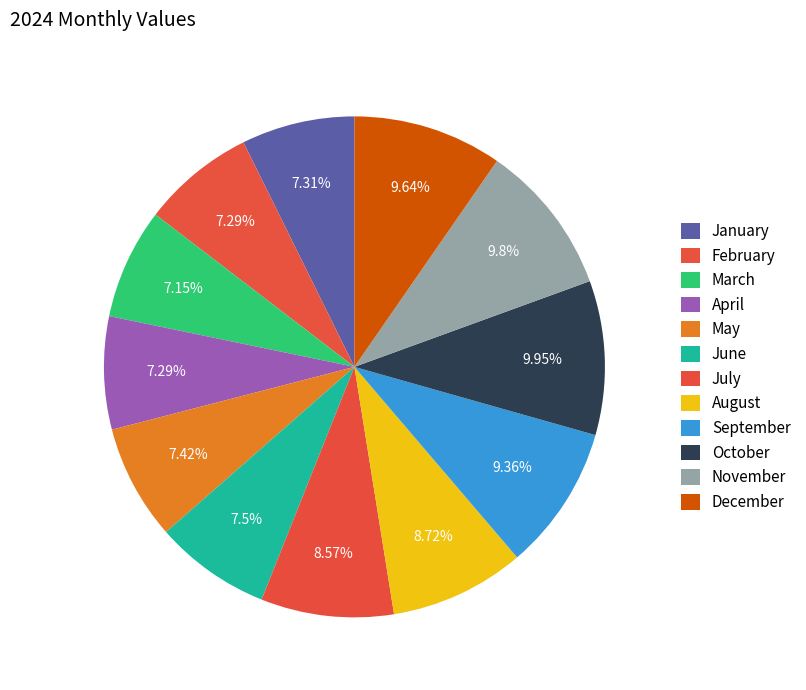

How many slices are in this pie chart?

12